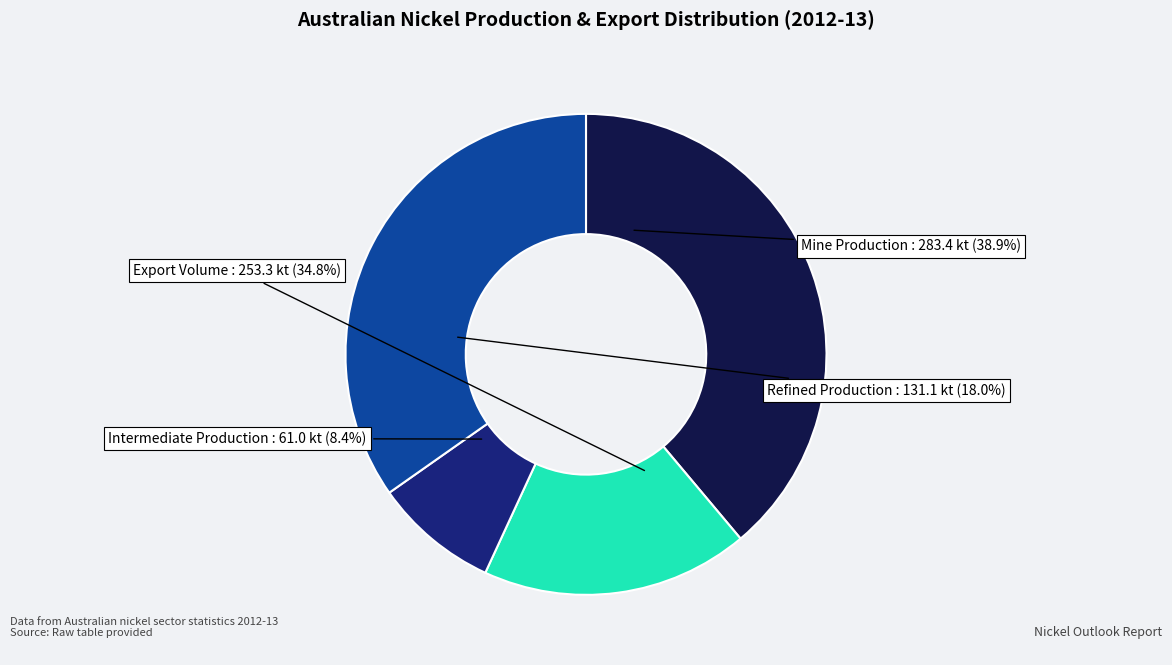

Is the sum of Intermediate Production and Export Volume greater than half?

No